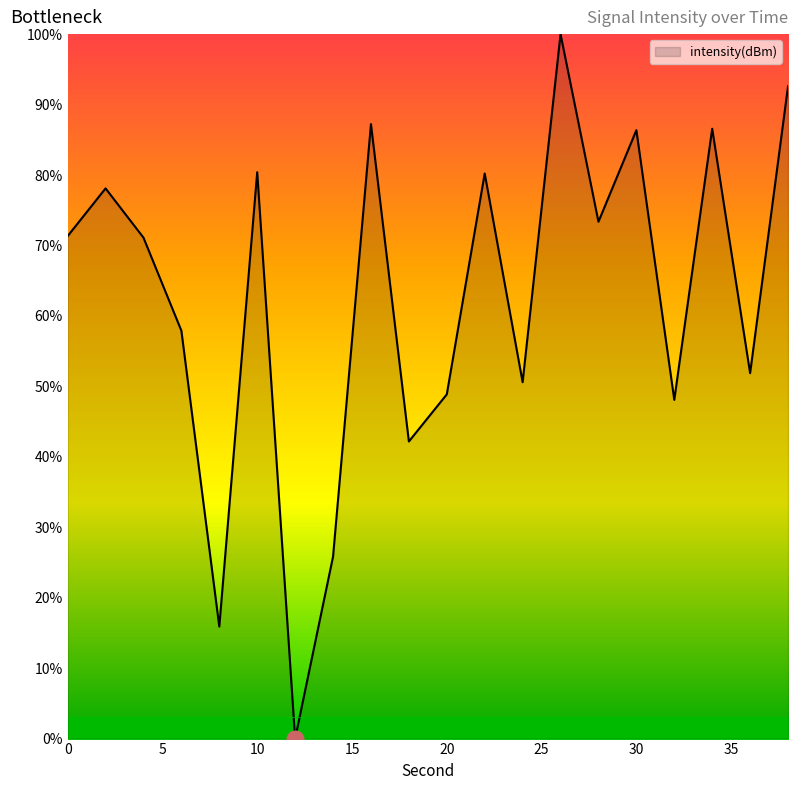

What is the maximum value shown in the chart?

100.0